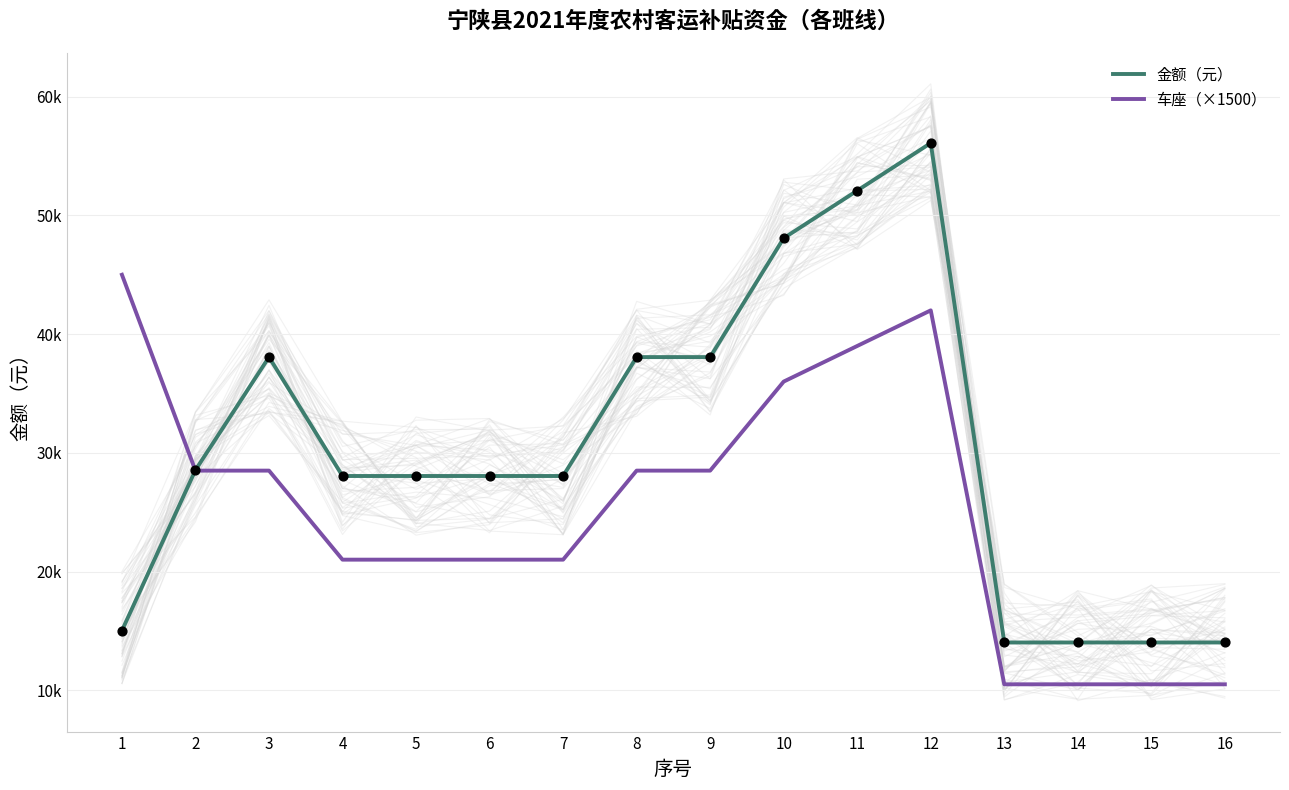

At which category is the sum across all series the highest?

12